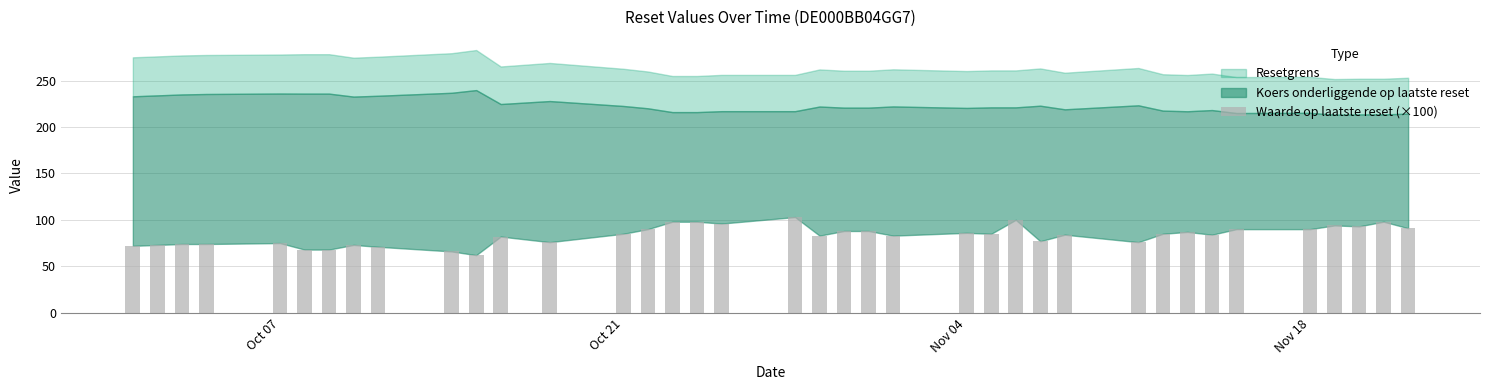

What is the difference between the maximum and minimum values?

41